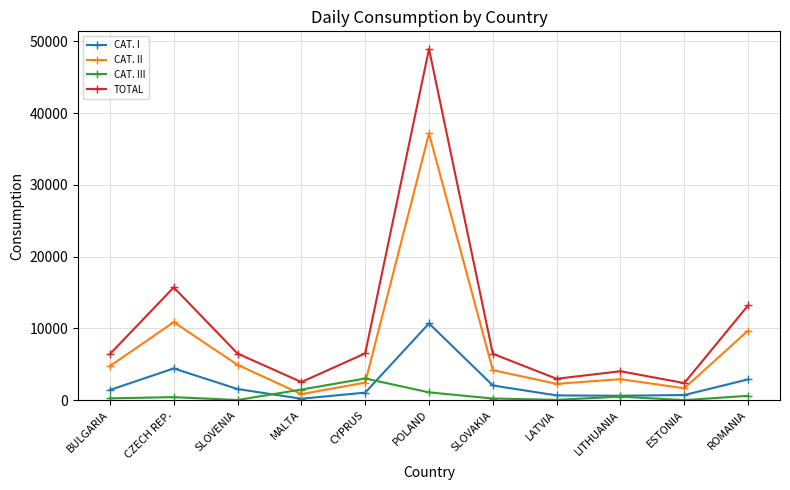

Count the number of data series in this chart.

4